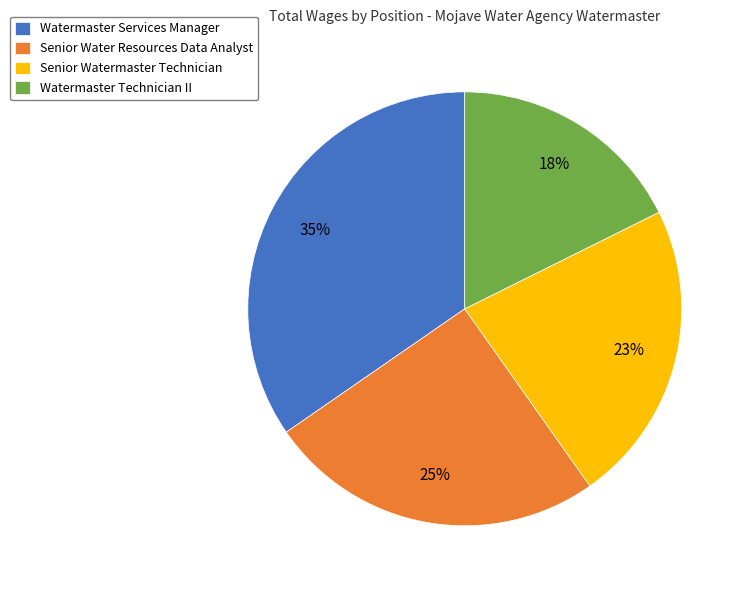

What is the smallest slice in the pie chart?

Watermaster Technician II